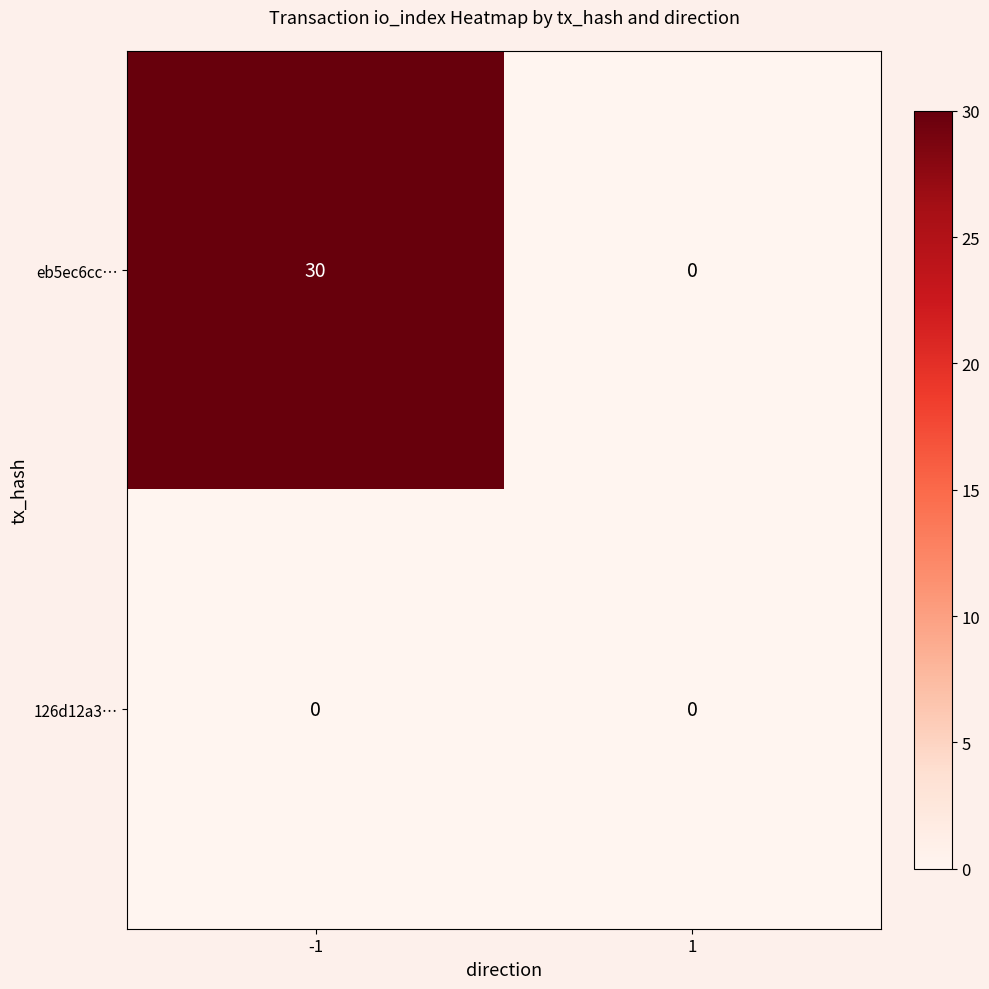

What is the spread (max minus min) of values at -1?

30